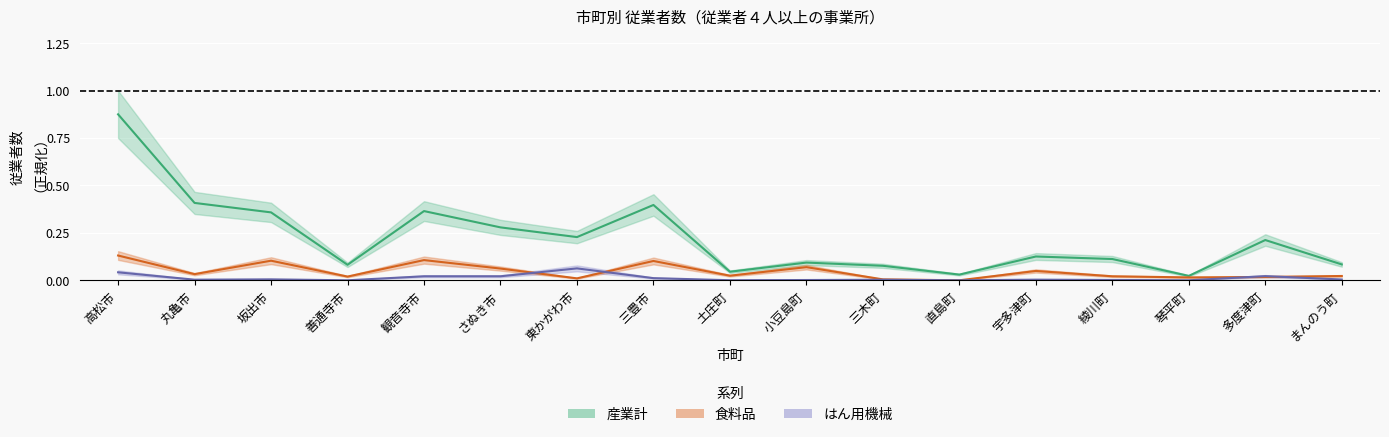

How many lines are shown in the chart?

3